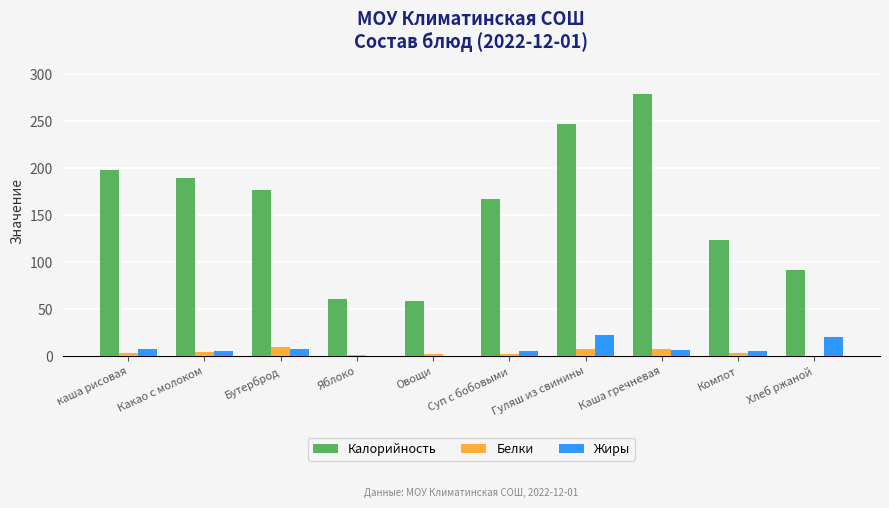

What is the average value of the Белки series?

4.3